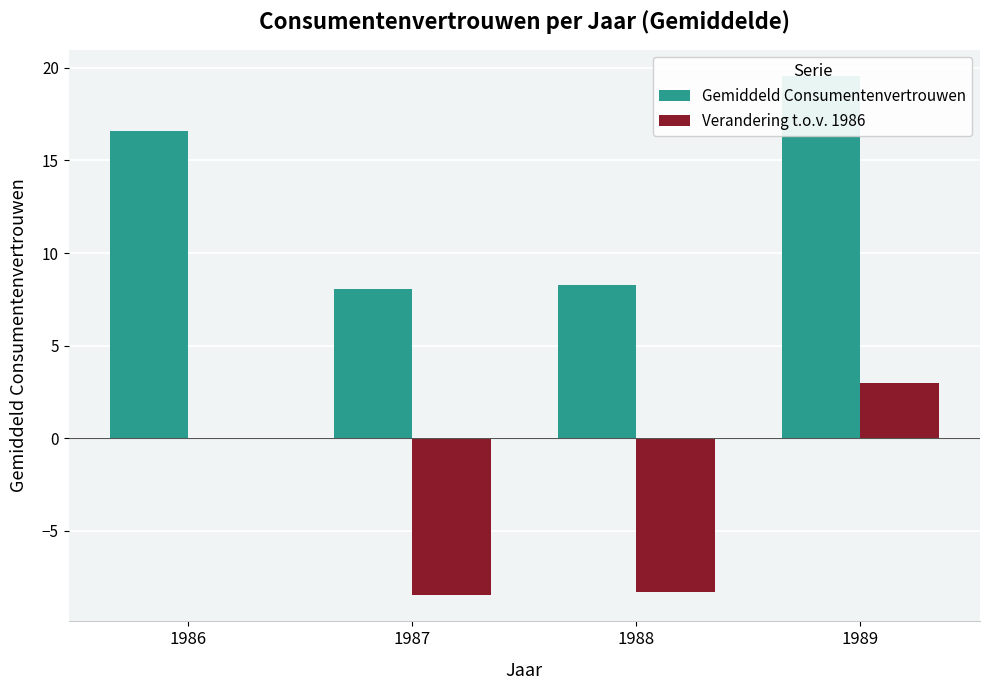

At which category does the chart reach its minimum across all series?

1987